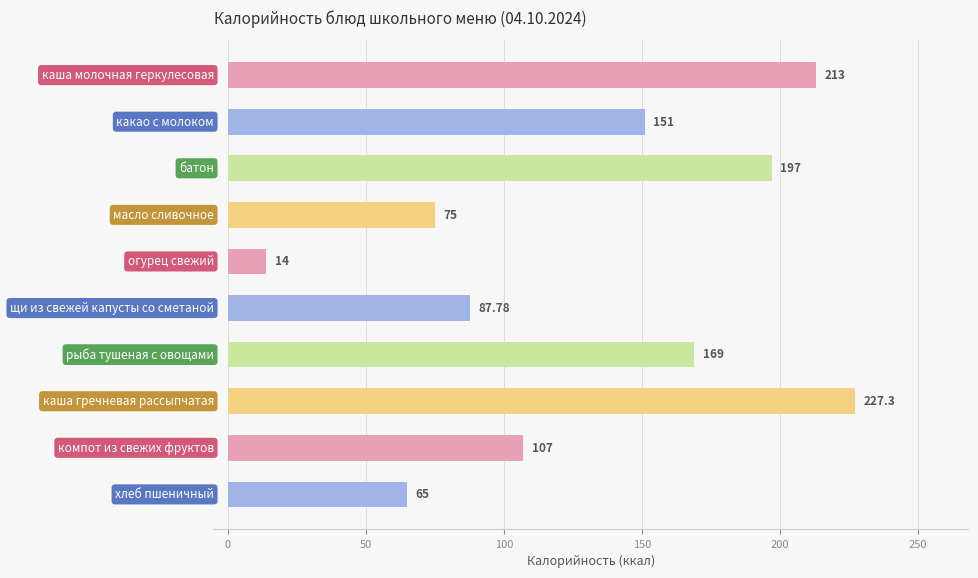

What is the difference between the maximum and minimum values?

213.3